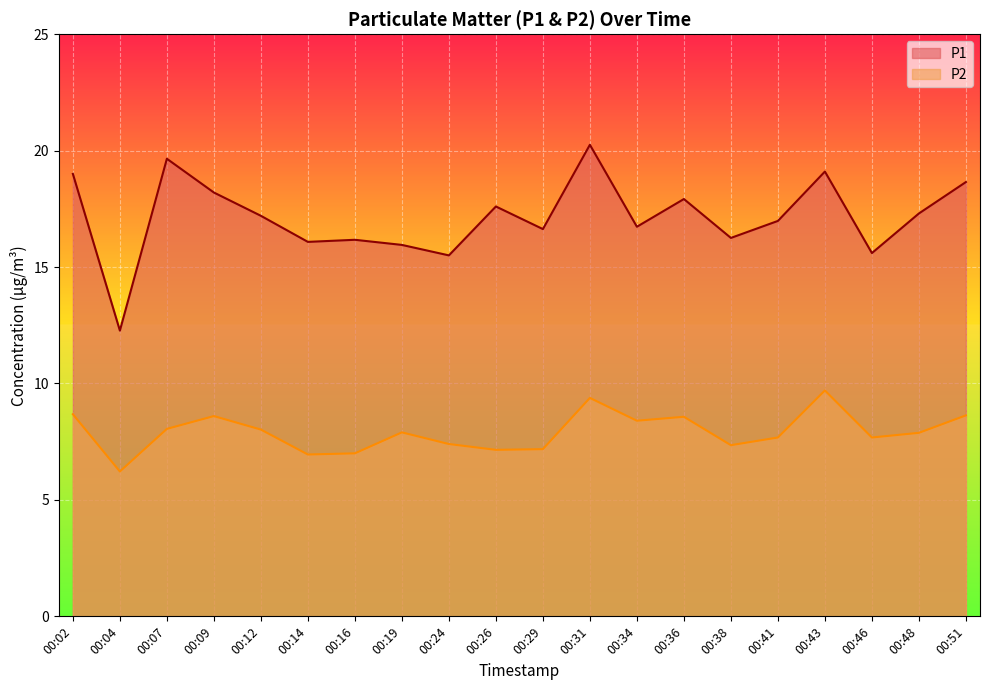

Which series has the largest total across all categories?

P1